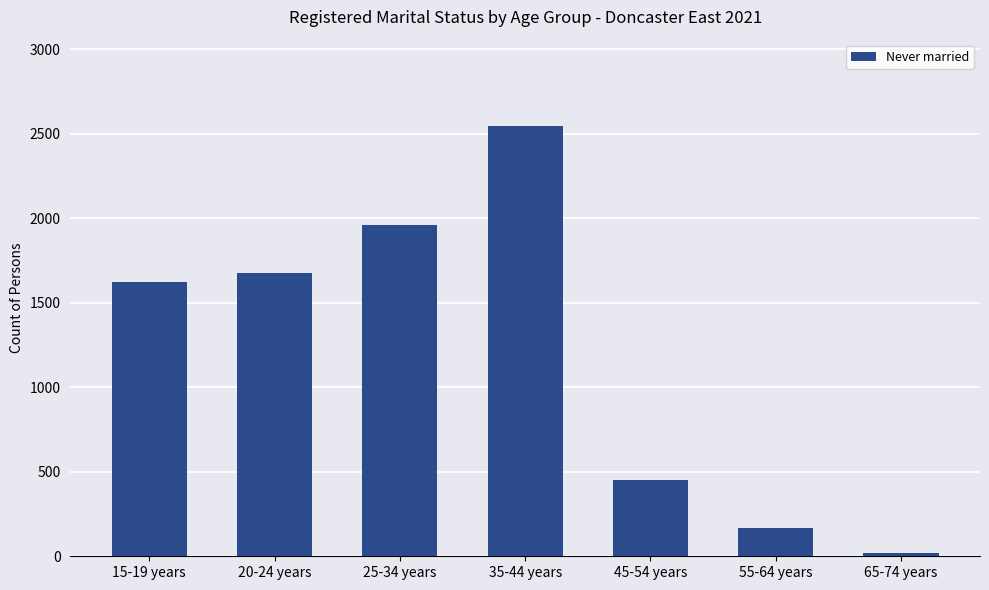

What is the change in value from 15-19 years to 55-64 years?

-1460